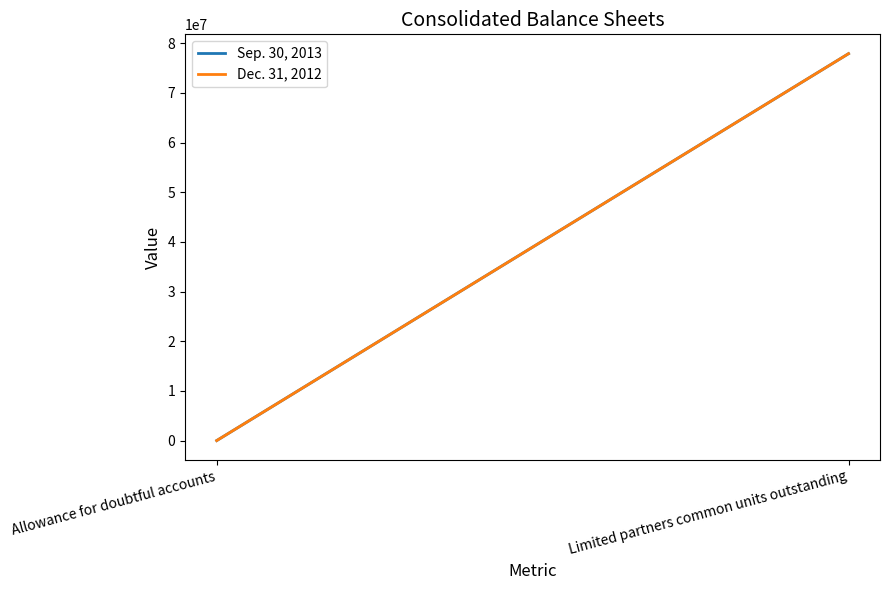

Is it true that Sep. 30, 2013 equals 1339 at Allowance for doubtful accounts?

False